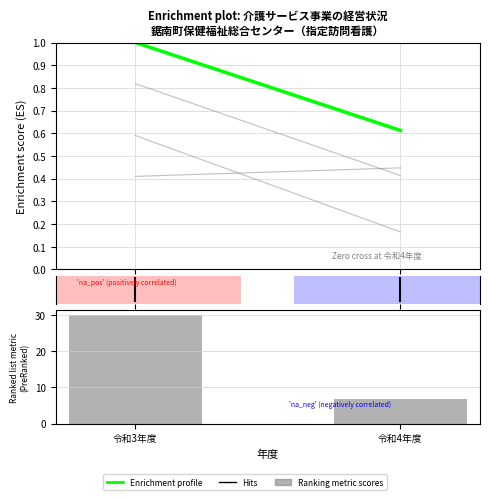

Does the chart contain any negative values?

No